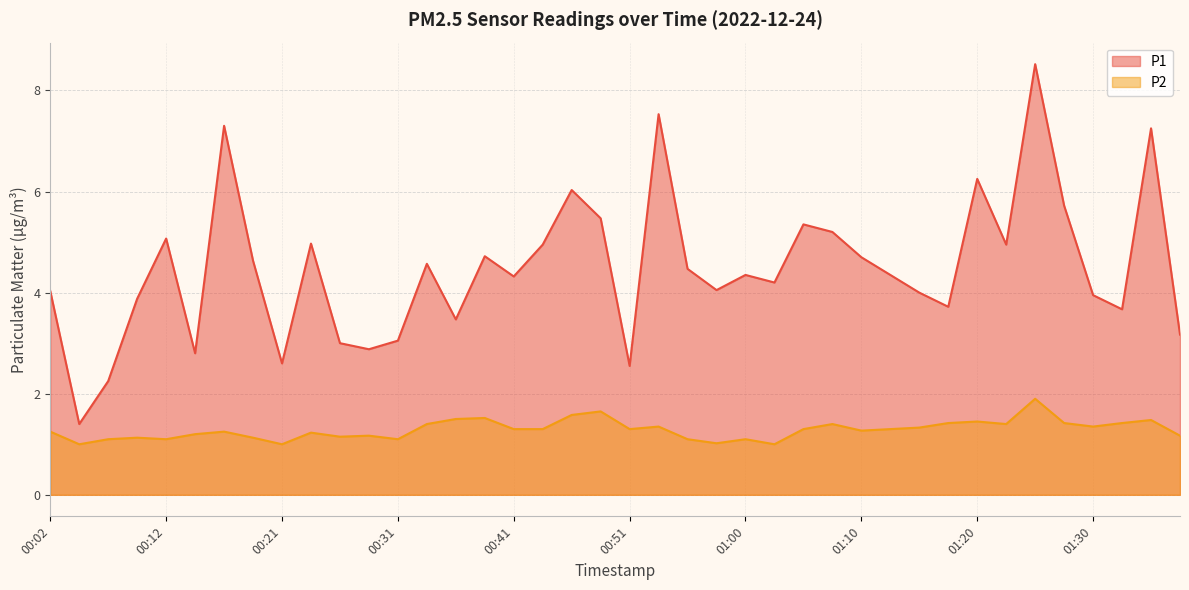

What is the sum of all P1 values?

179.3